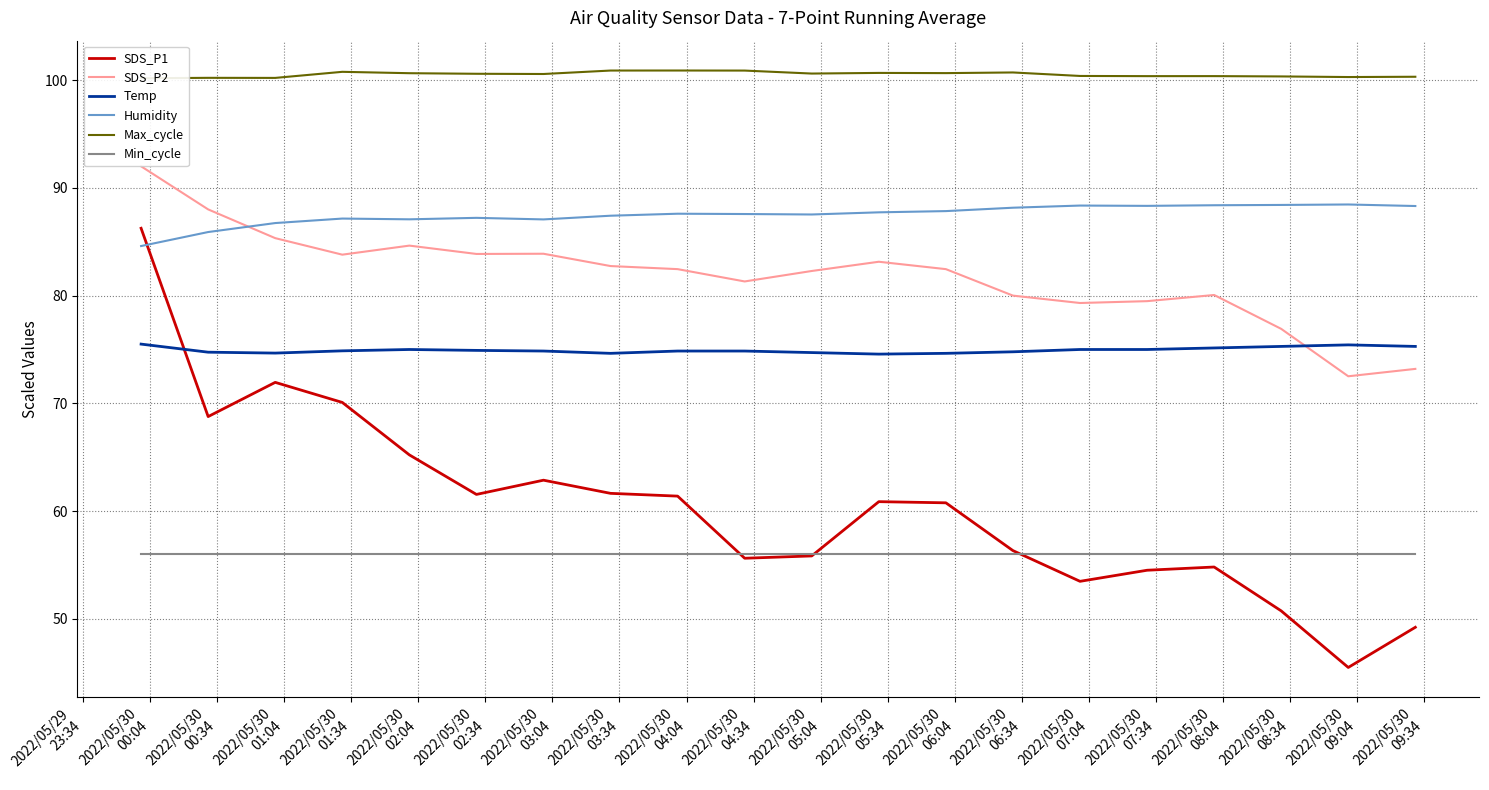

What is the lowest value of the Humidity series?

84.6